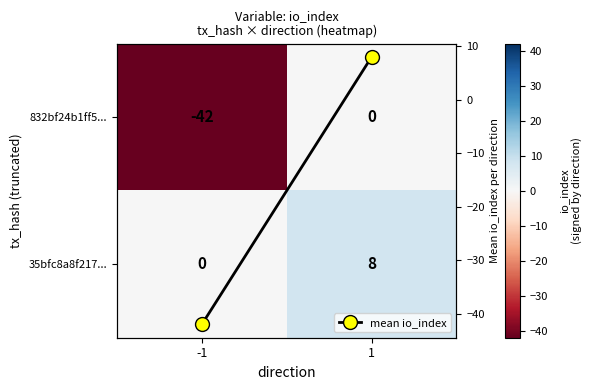

Which series has the largest range (max minus min)?

mean io_index